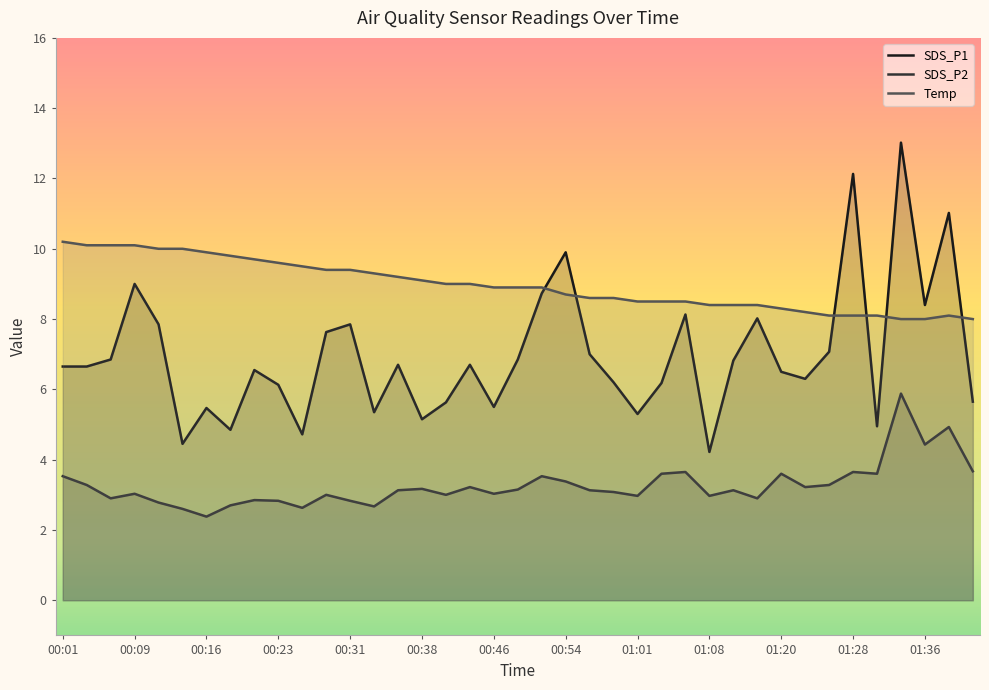

What is the difference between the SDS_P1 values at 01:25 and 01:20?

0.6